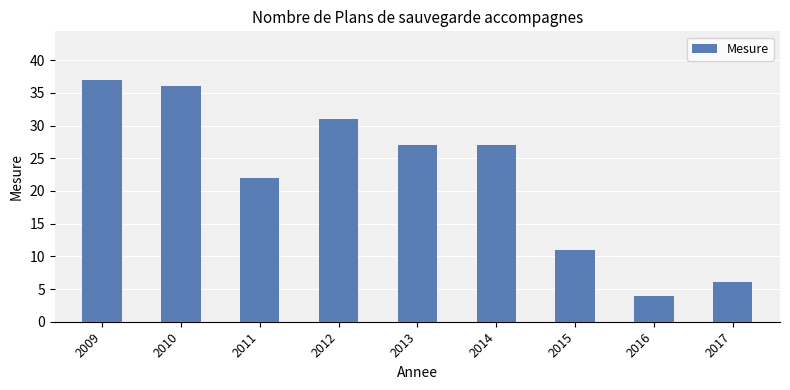

True or false: the data shows 7 at 2014.

False